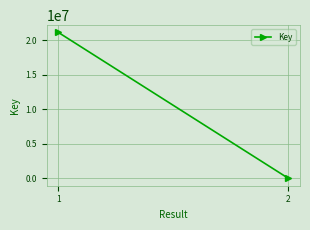

The value at 1 is 5442345. True or false?

False